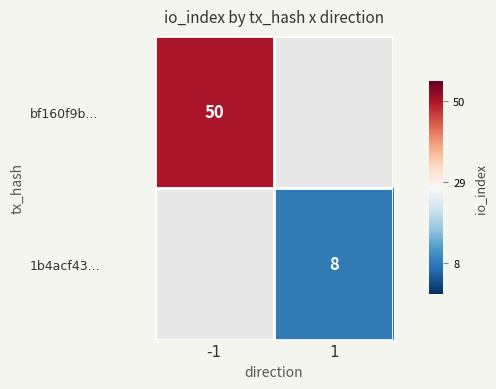

Is it true that 1b4acf43... equals 14 at 1?

False